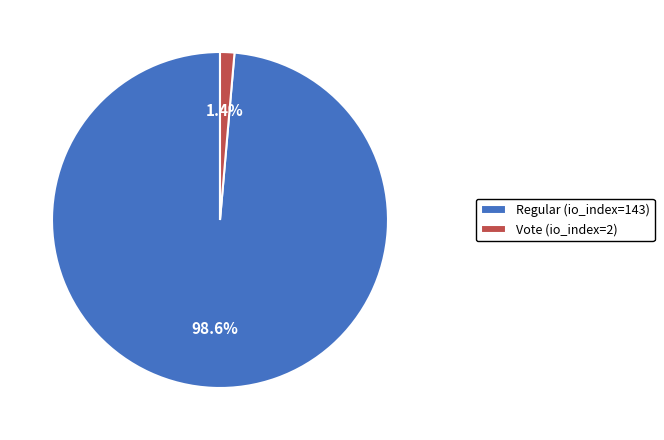

Rank the categories by value from highest to lowest.

Regular (io_index=143), Vote (io_index=2)